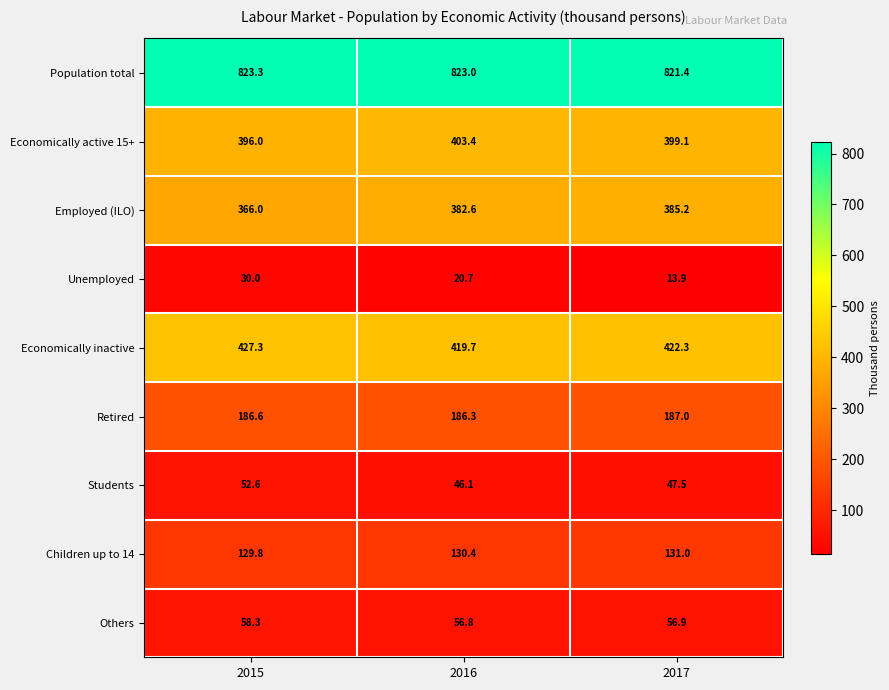

Which series changed the most between 2016 and 2017?

Unemployed